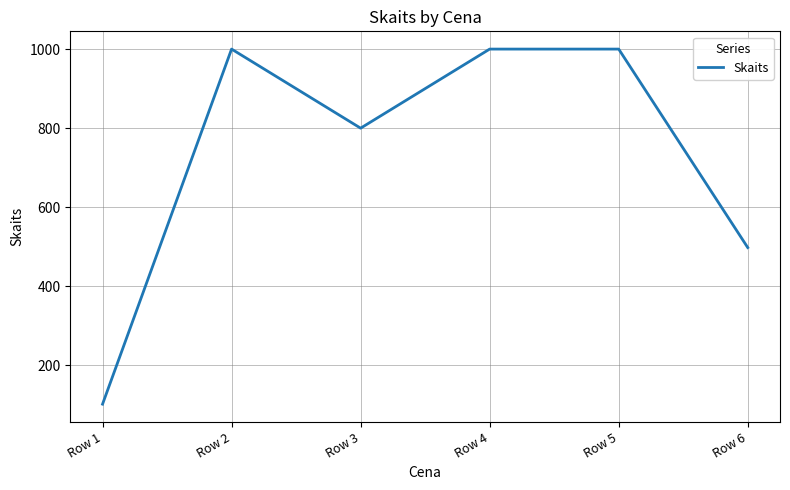

At which label is the value closest to 551?

Row 6